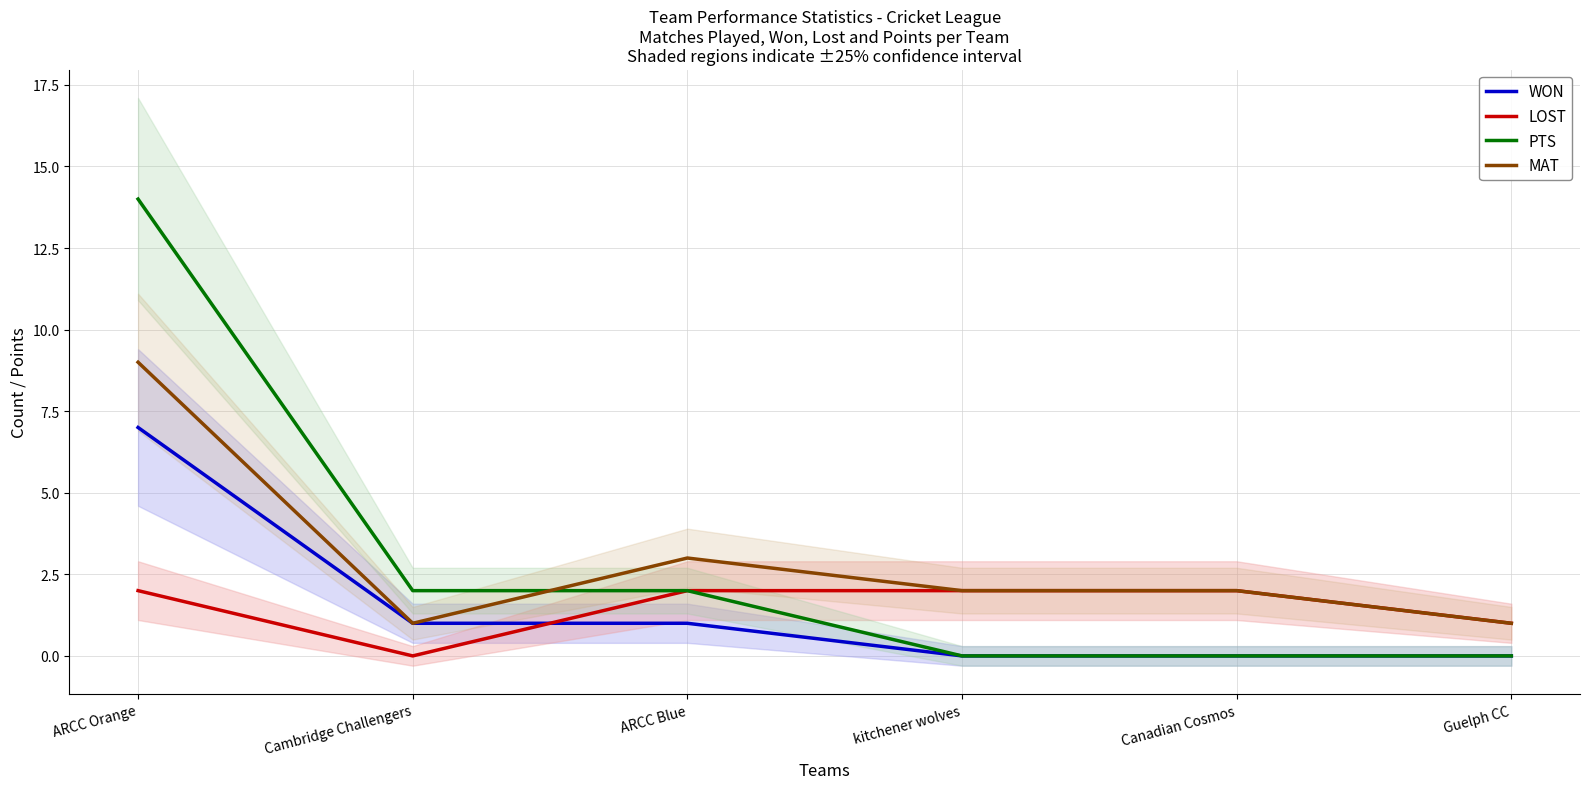

Reading left to right, transcribe all the data shown in this chart.

WON: 7	1	1	0	0	0
LOST: 2	0	2	2	2	1
PTS: 14	2	2	0	0	0
MAT: 9	1	3	2	2	1